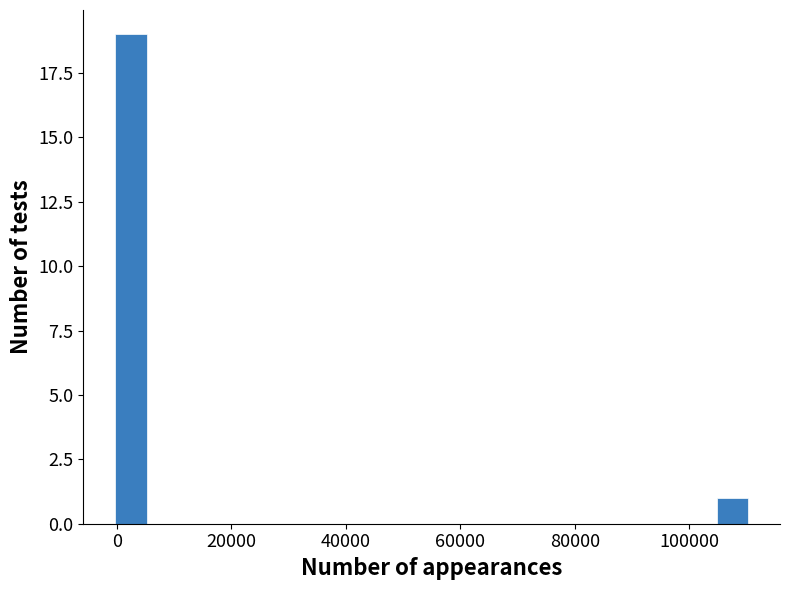

Around what value on the x-axis is the tallest bar? Give the approximate position of its centre, as read against the axis.

2000